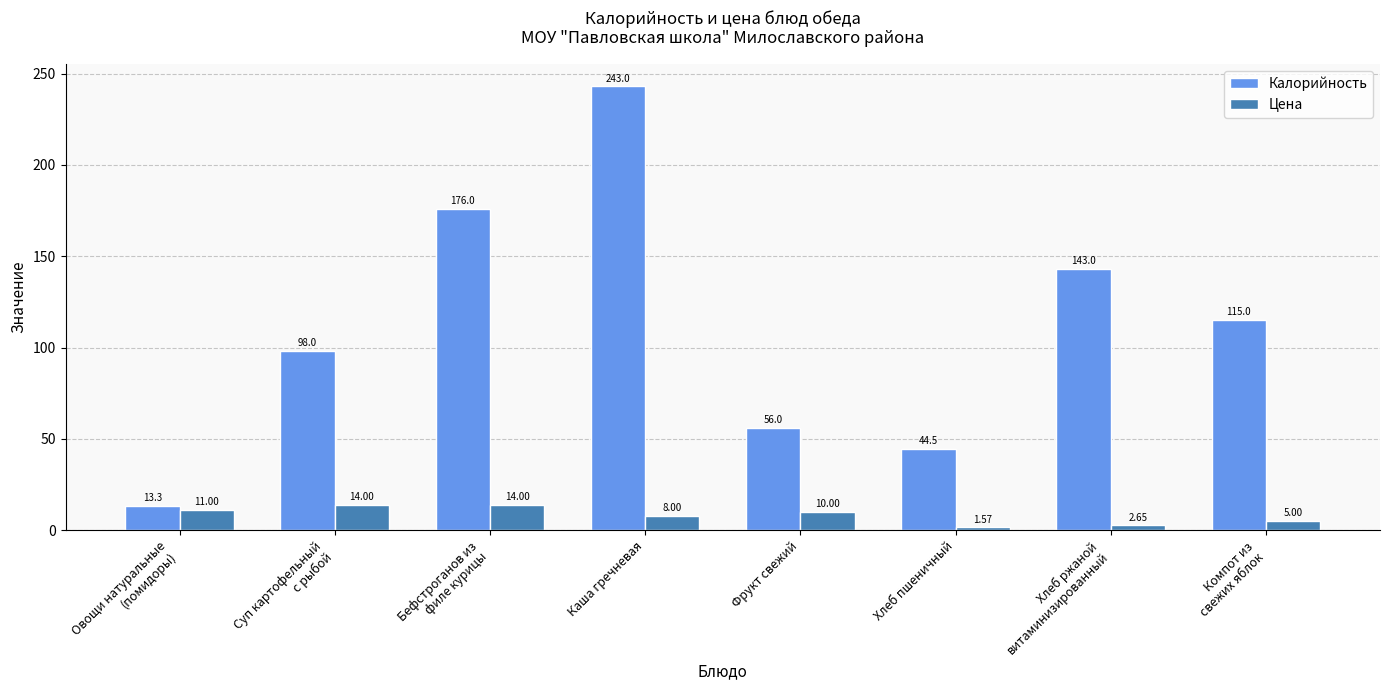

Which category has the lowest value in the Цена series?

Хлеб пшеничный